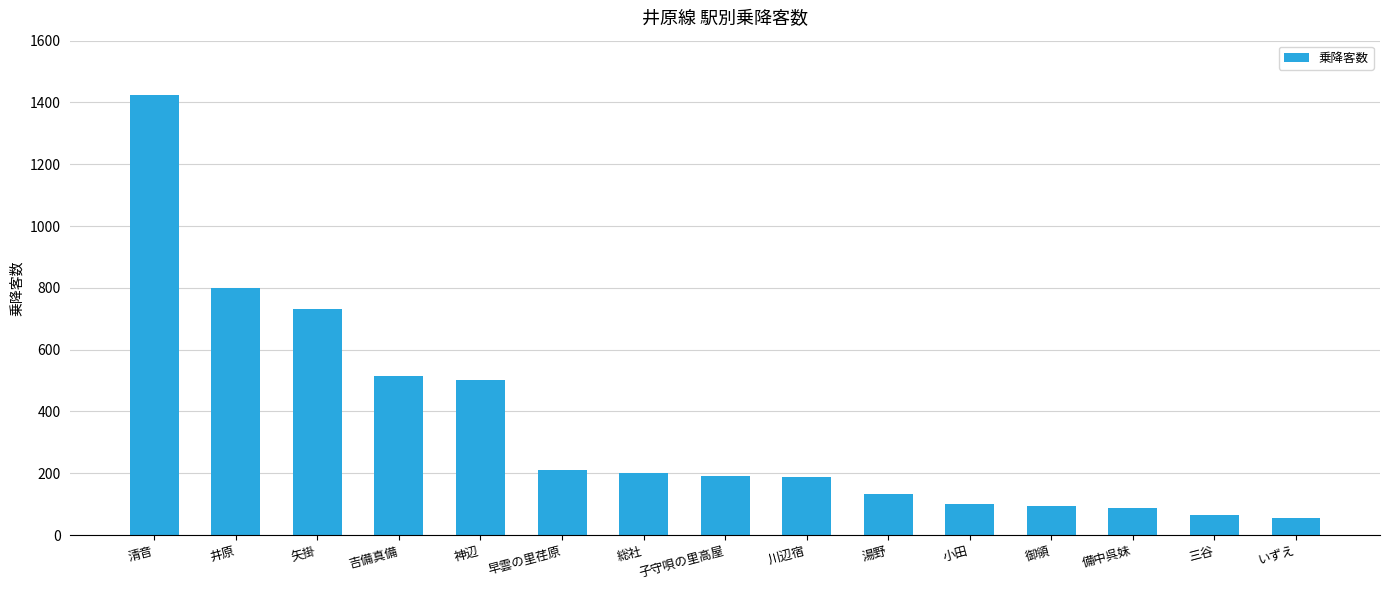

Where does the data first go above 192?

清音